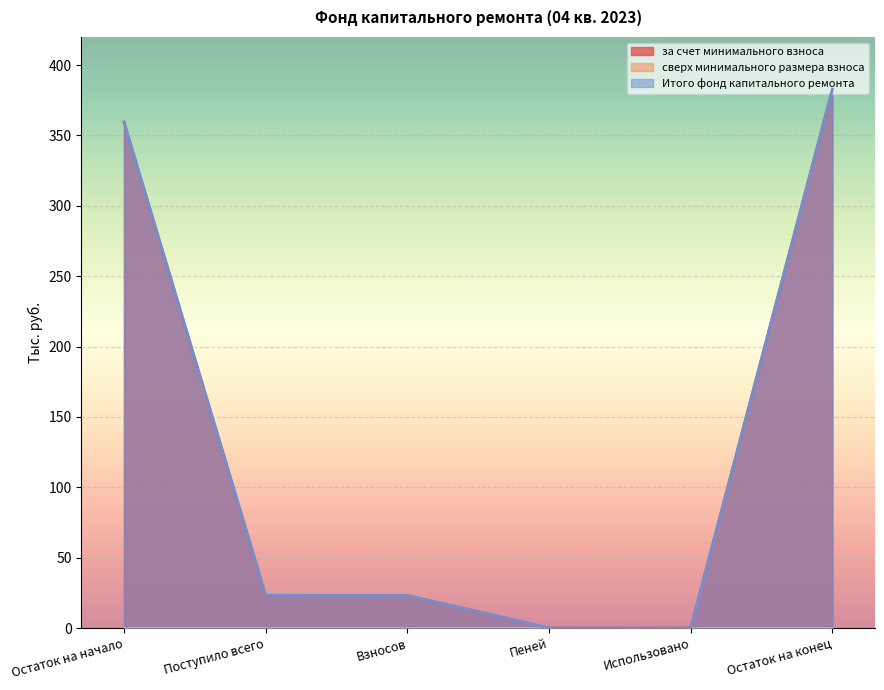

Which series has the largest total across all categories?

за счет минимального взноса